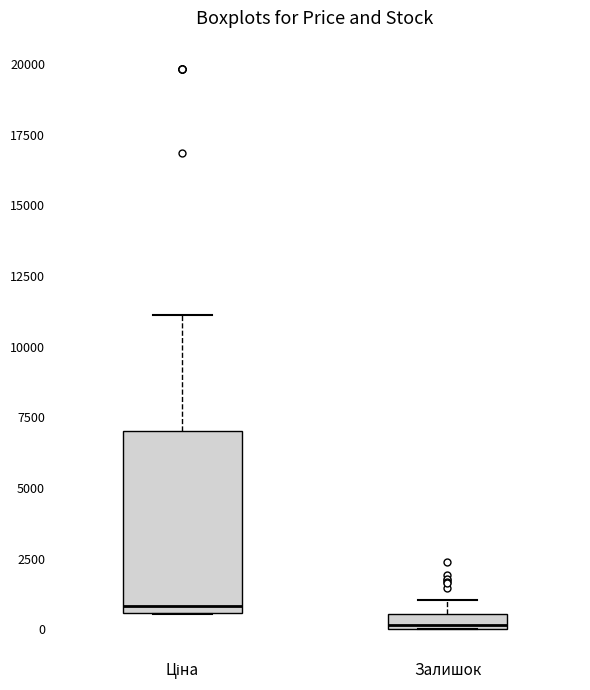

Where is the lower edge of the box for Залишок on the y-axis? The values are not printed on the chart, so give them approximately, as read against the axis.

0